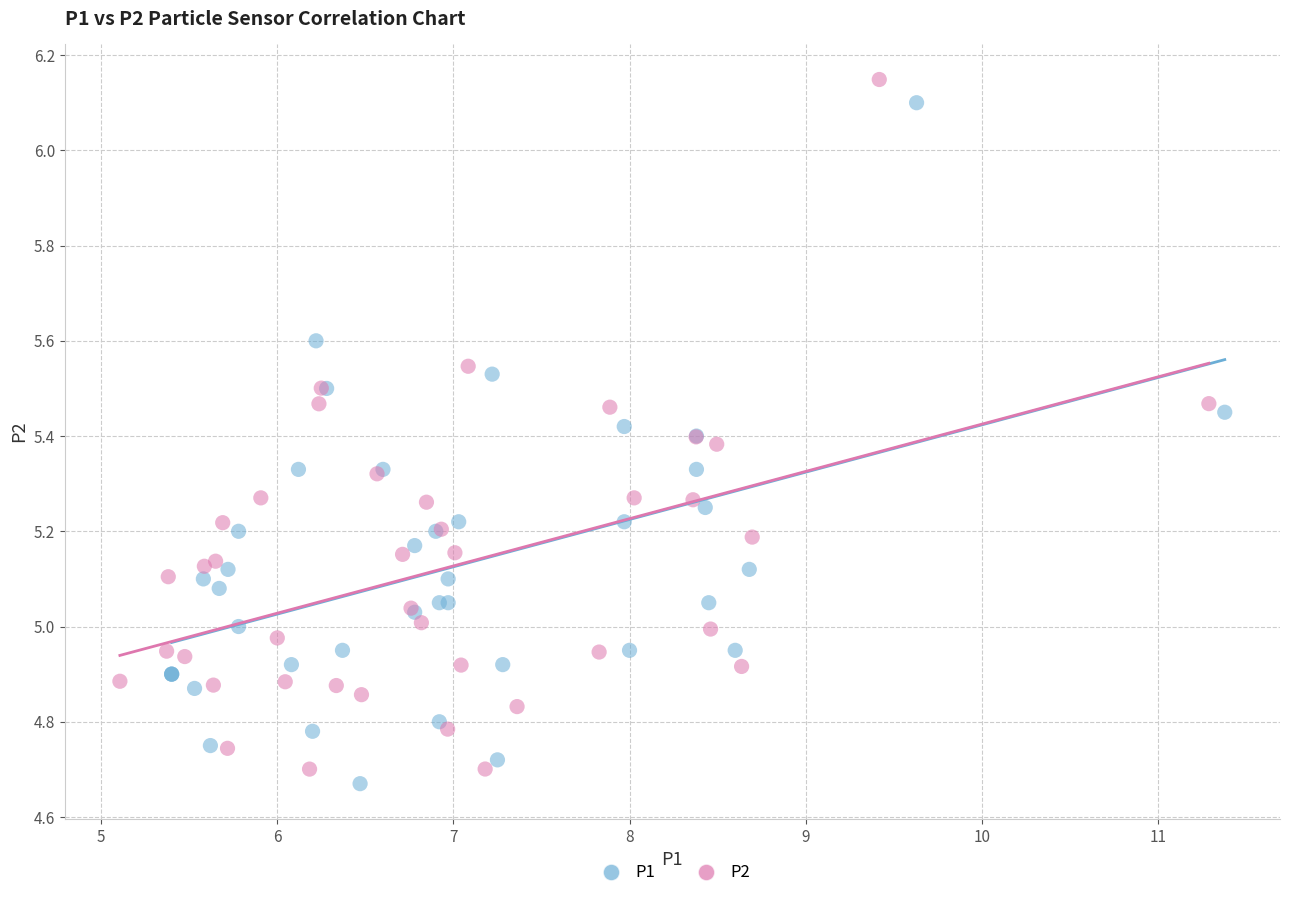

Which series has the widest spread of Y values?

P2